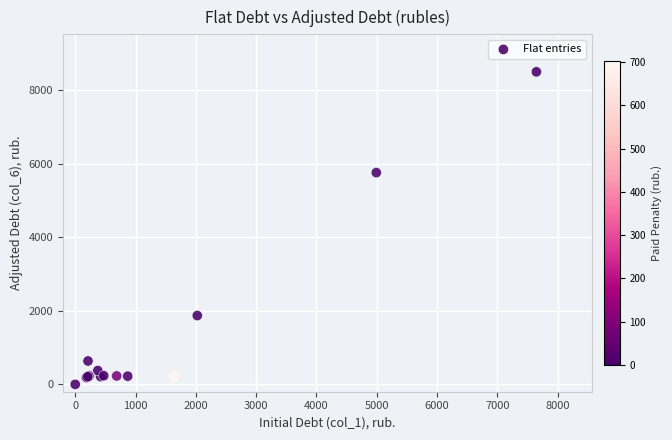

What Y value in the scatter plot is closest to 4248?

5757.5